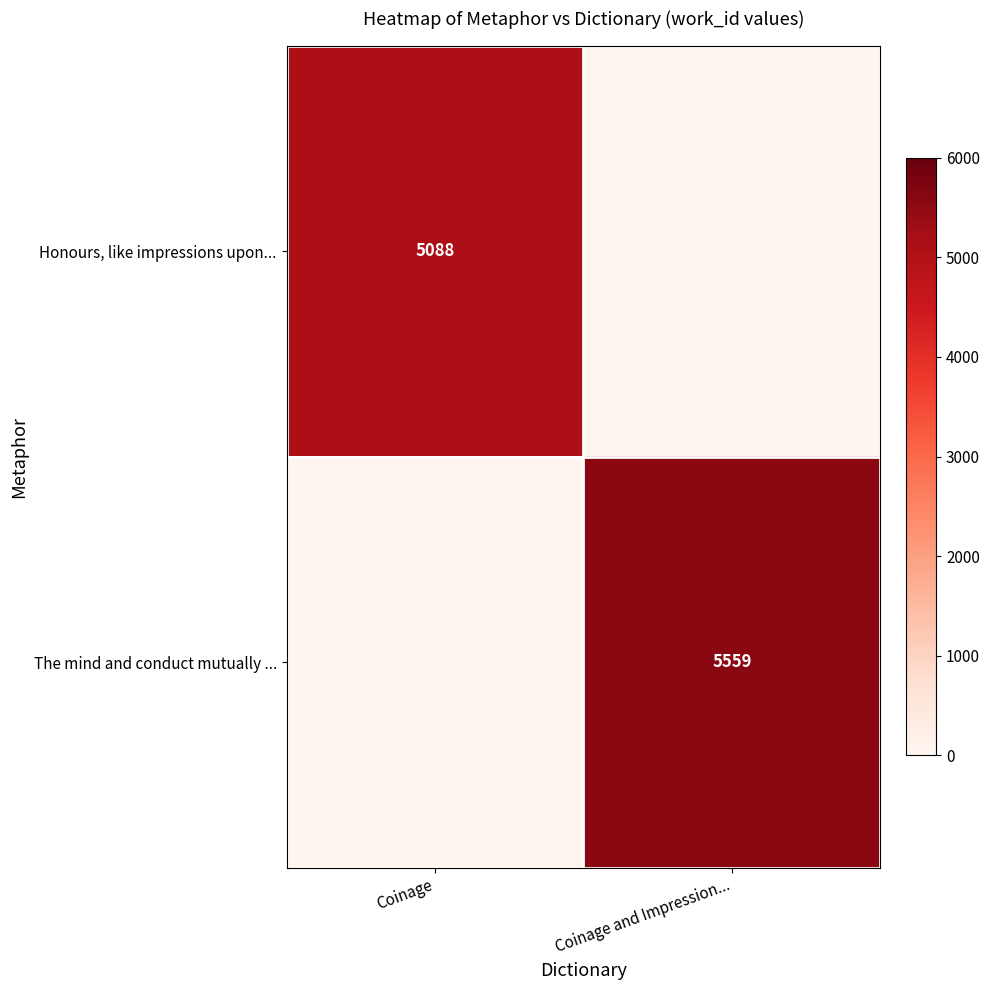

Is it true that Honours, like impressions upon... equals 5088 at Coinage?

True